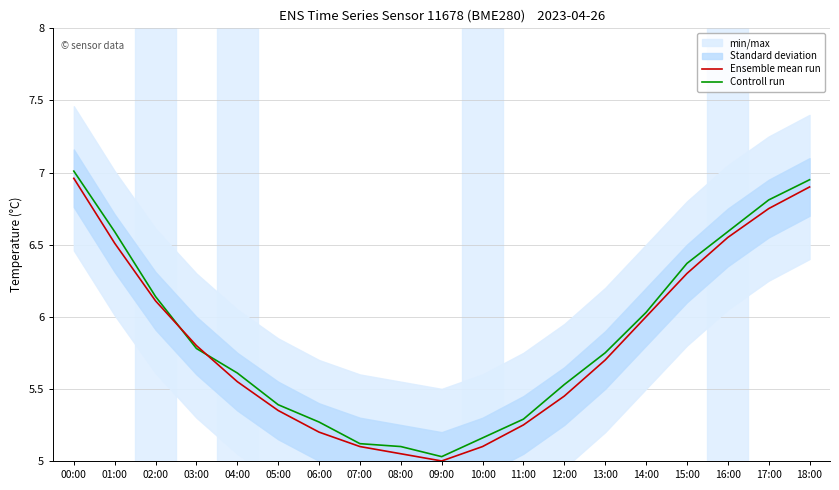

Rank the categories by Ensemble mean run value from lowest to highest.

09:00, 08:00, 07:00, 10:00, 06:00, 11:00, 05:00, 12:00, 04:00, 13:00, 03:00, 14:00, 02:00, 15:00, 01:00, 16:00, 17:00, 18:00, 00:00